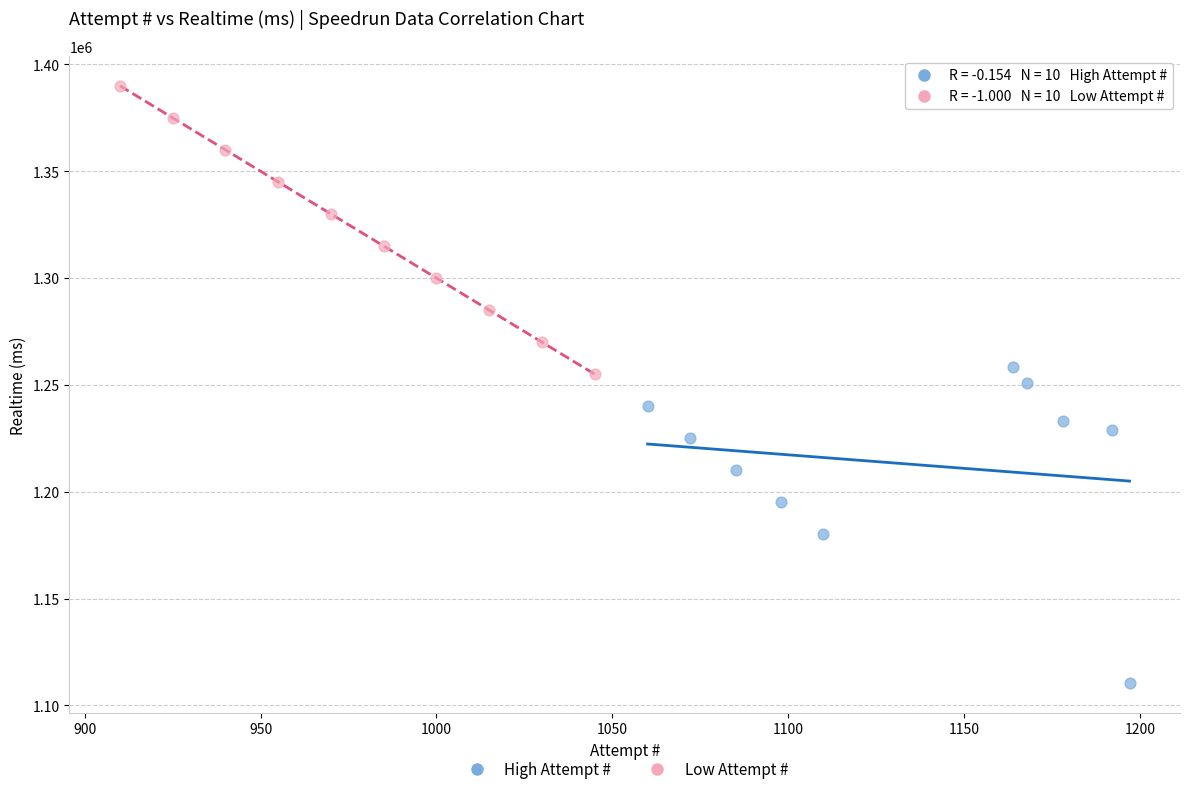

Which series contains the lowest Y value?

High Attempt #